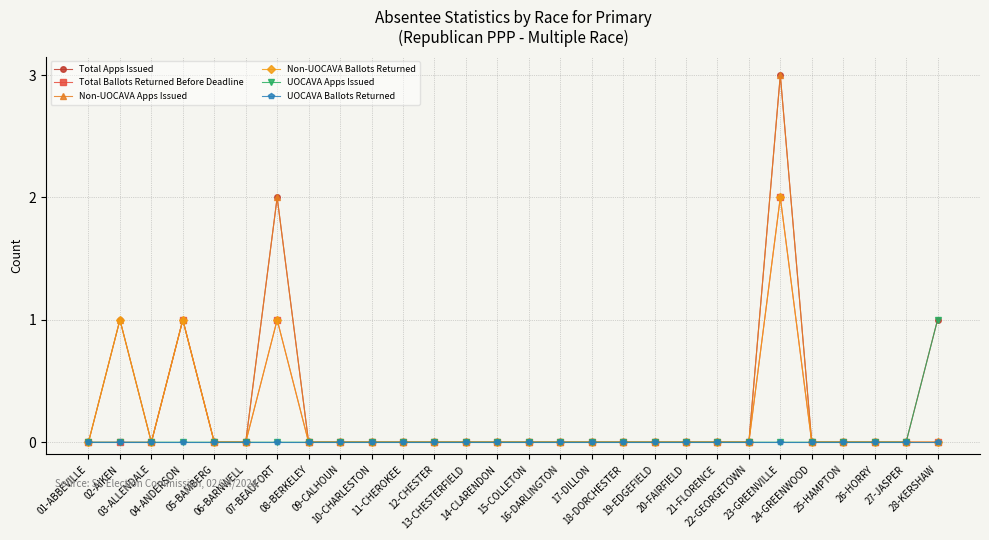

What is the greatest value displayed?

3